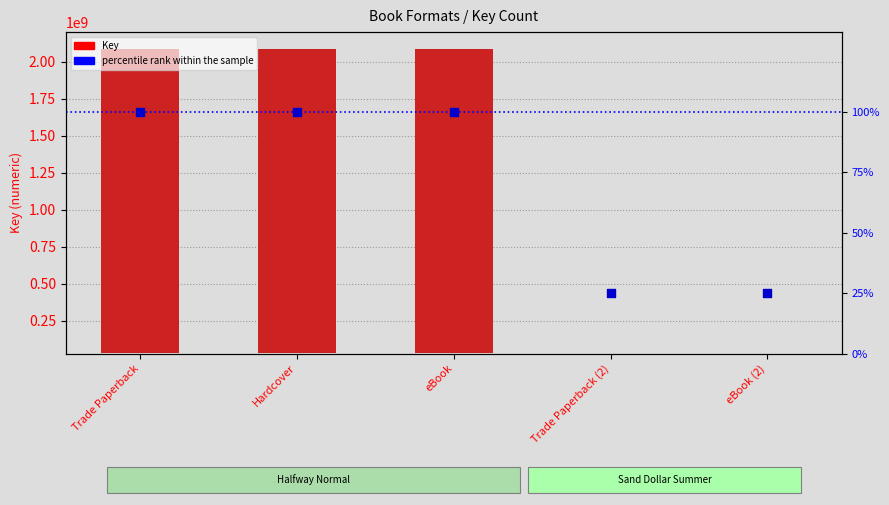

Which series has the largest total across all categories?

Key